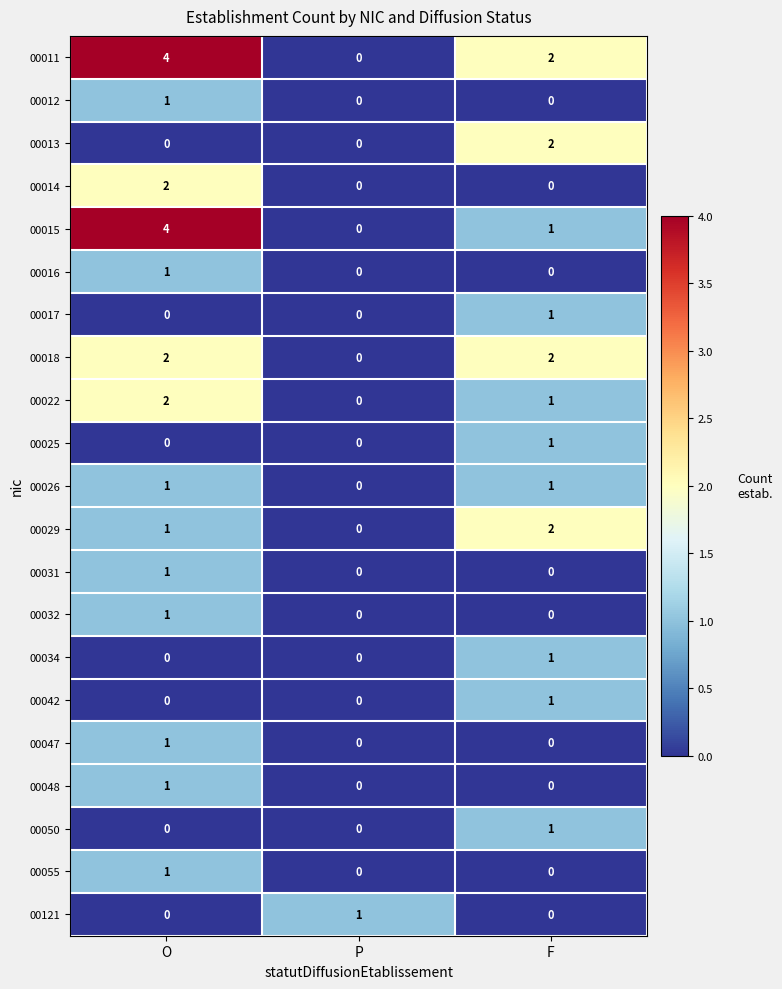

True or false: 00029 has a value of 1 at O.

True